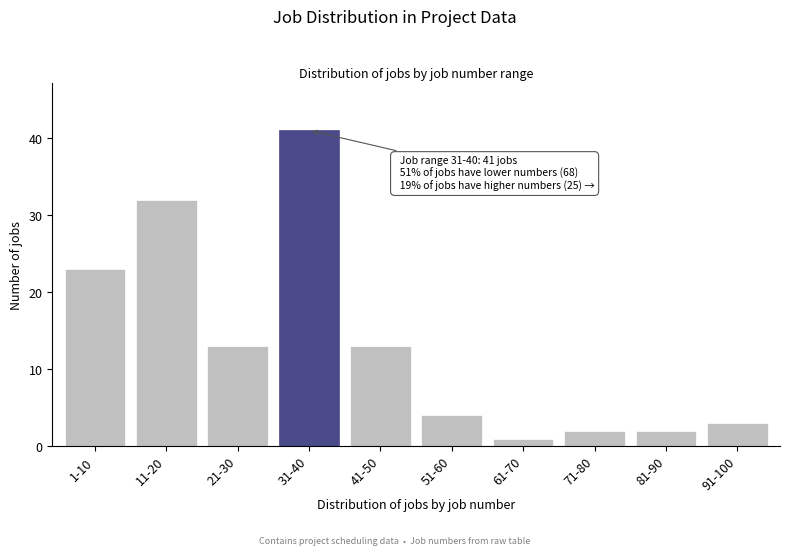

Reading right to left, what are all the values shown in this chart?

3	2	2	1	4	13	41	13	32	23